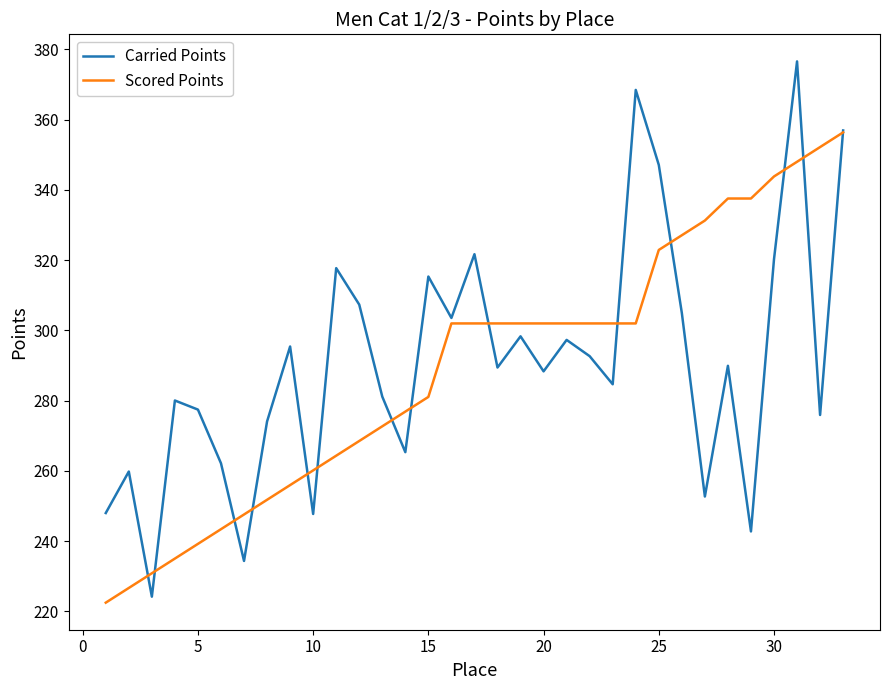

Which series has the widest spread of values?

Carried Points